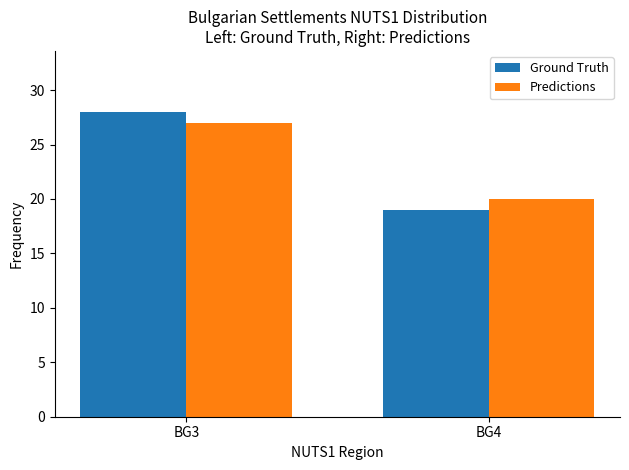

Rank the categories by Ground Truth value from highest to lowest.

BG3, BG4